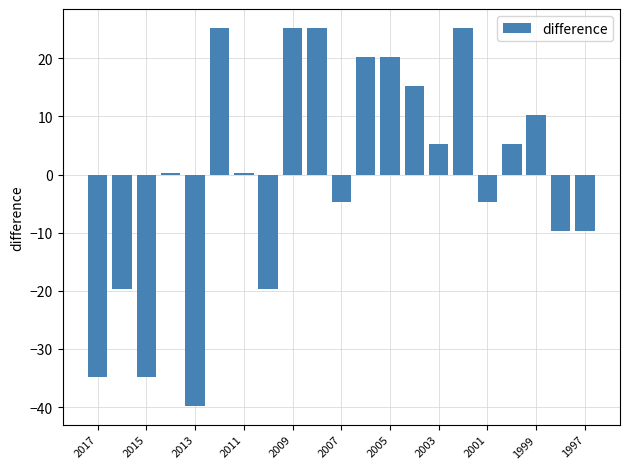

Reading left to right, transcribe all the data shown in this chart.

-34.8	-19.8	-34.8	0.2	-39.8	25.2	0.2	-19.8	25.2	25.2	-4.8	20.2	20.2	15.2	5.2	25.2	-4.8	5.2	10.2	-9.8	-9.8